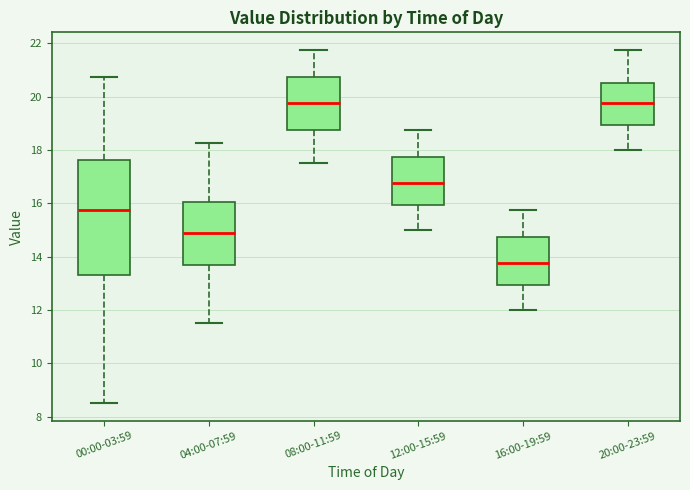

Where does the lower whisker of the box for 12:00-15:59 end on the y-axis? The values are not printed on the chart, so give them approximately, as read against the axis.

15.0